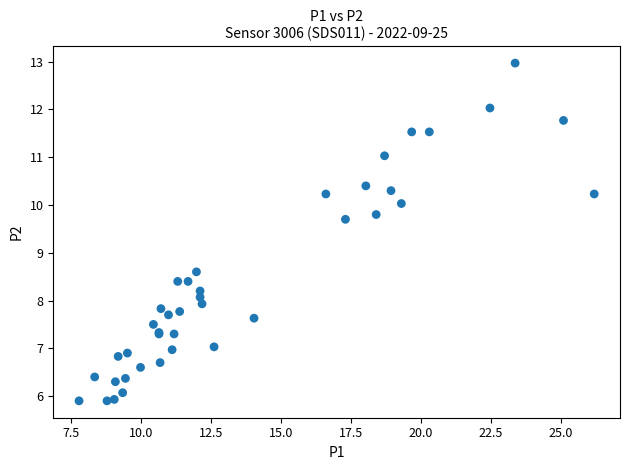

What Y value in the scatter plot is closest to 9?

8.6